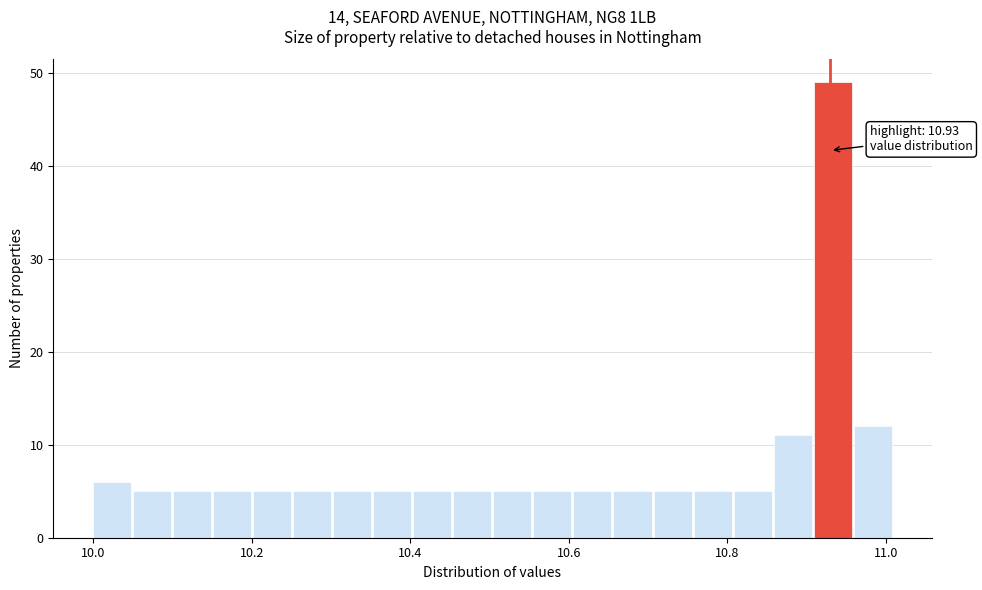

Read against the x-axis, roughly where is the centre of the tallest bar?

10.94